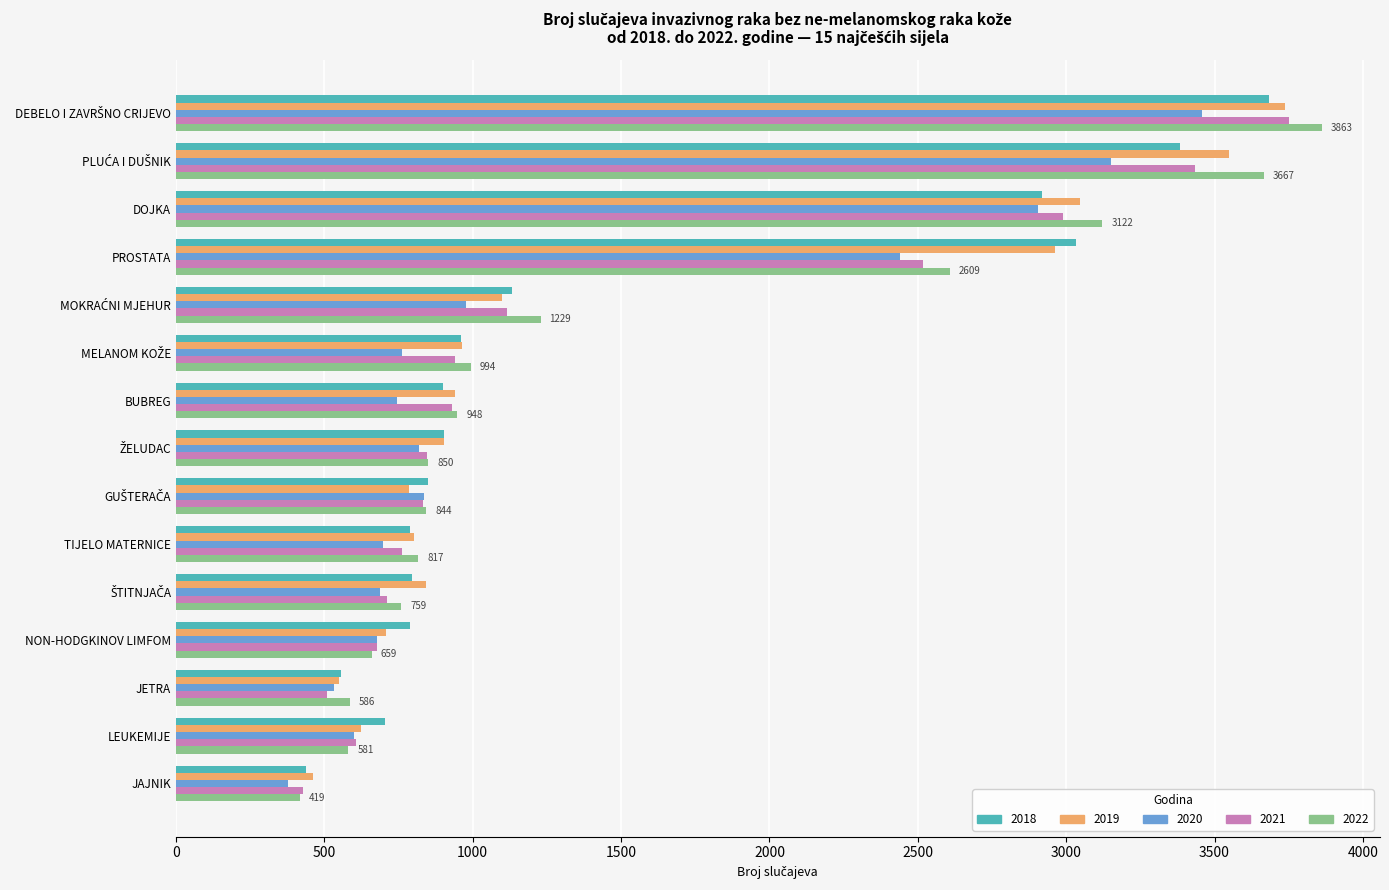

True or false: 2018 has a value of 4366 at DOJKA.

False